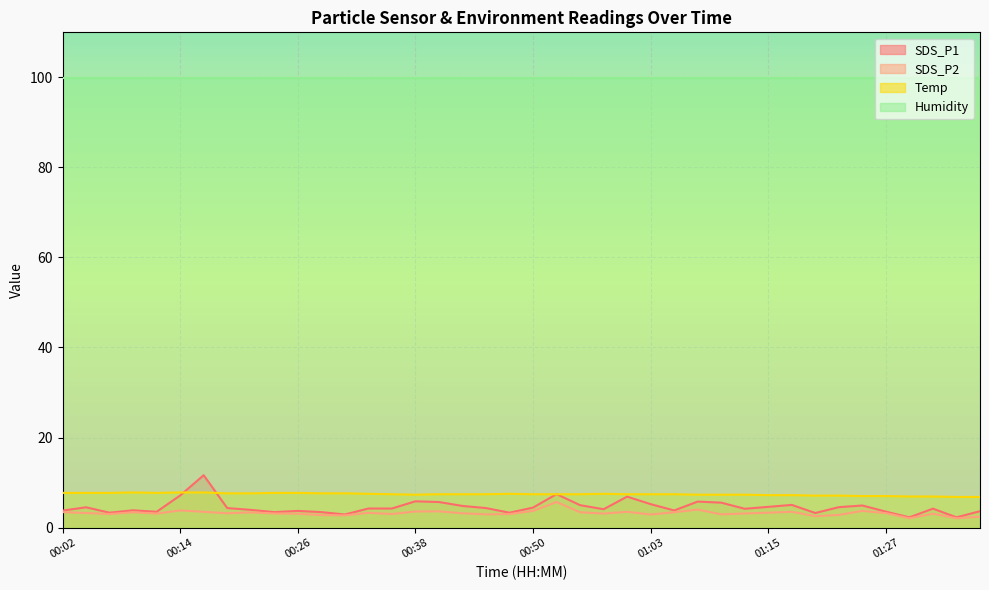

Count the number of data series in this chart.

4